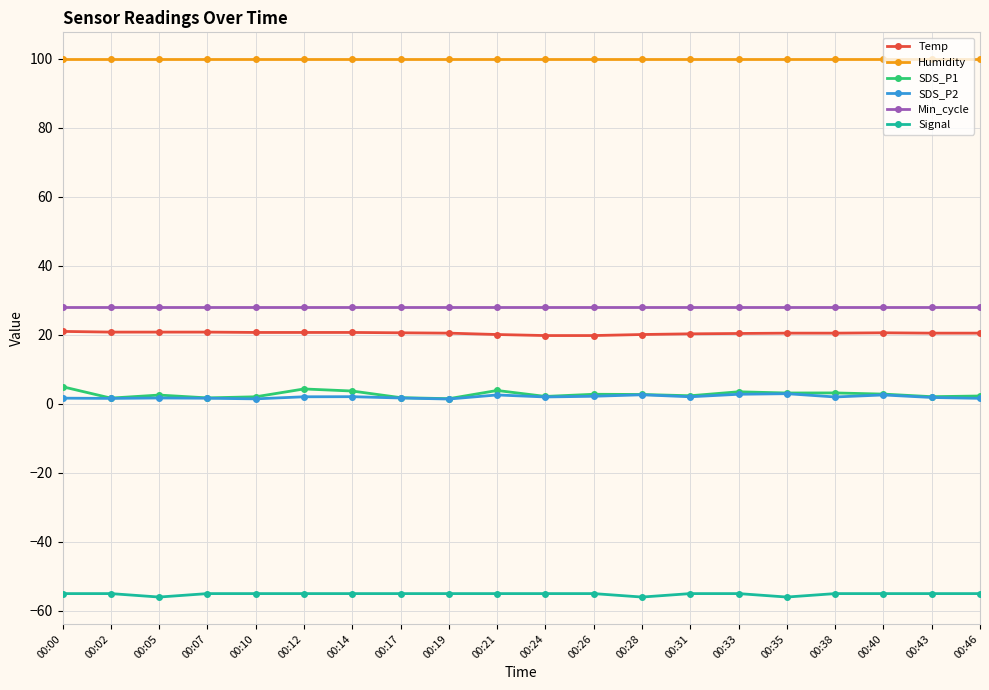

True or false: SDS_P1 and Temp intersect in this chart.

False